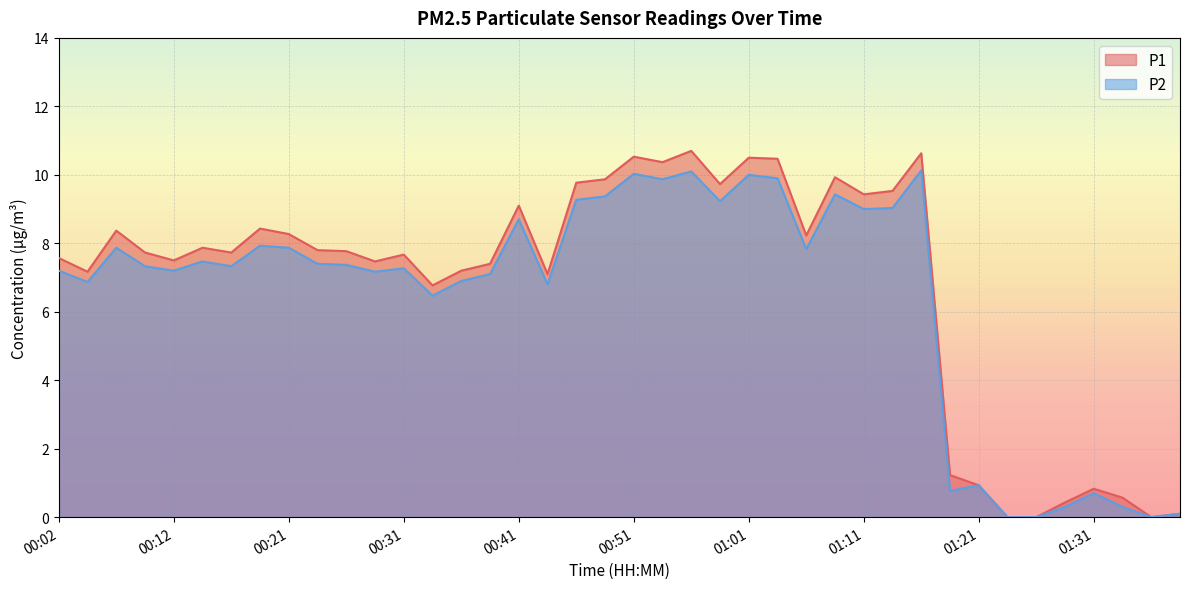

What is the approximate value of P2 at 01:01?

10.0